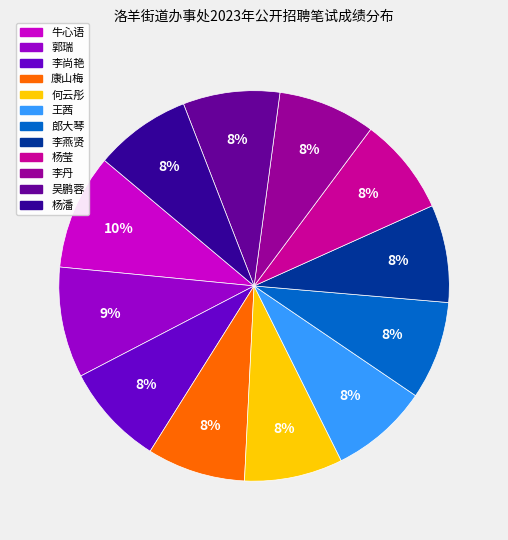

How many segments does this pie chart have?

12